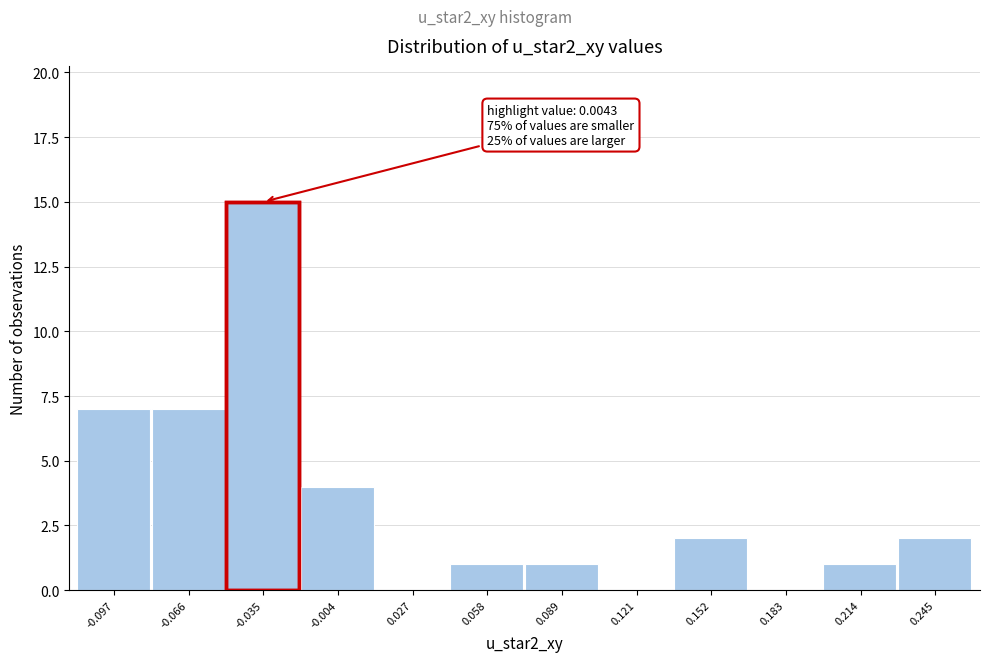

Reading right to left, extract all data points from this chart.

0.245=2	0.214=1	0.183=0	0.152=2	0.121=0	0.089=1	0.058=1	0.027=0	-0.004=4	-0.035=15	-0.066=7	-0.097=7